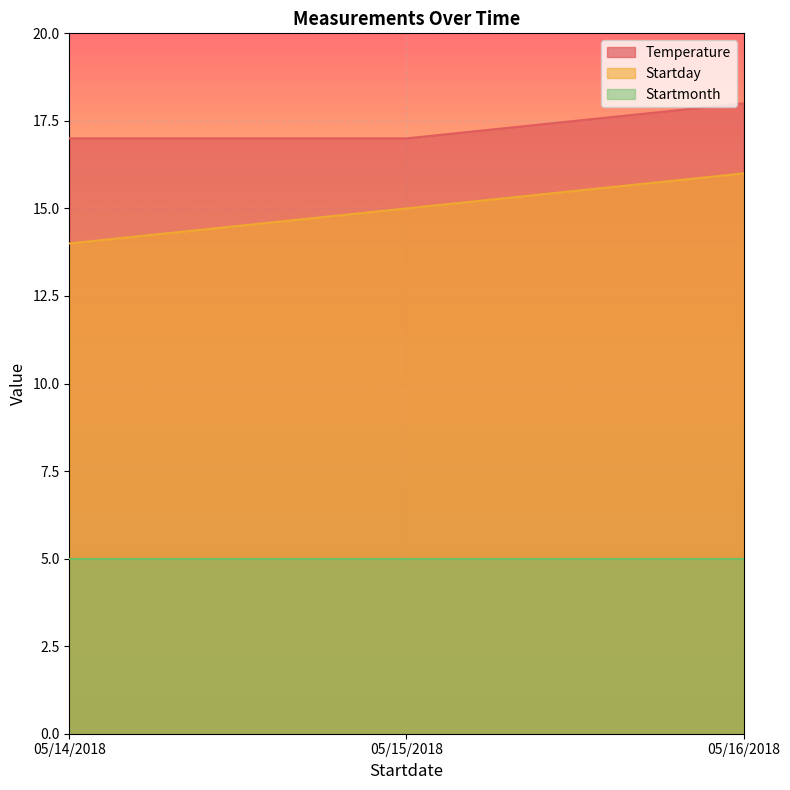

At which label is Temperature closest to 17?

05/14/2018